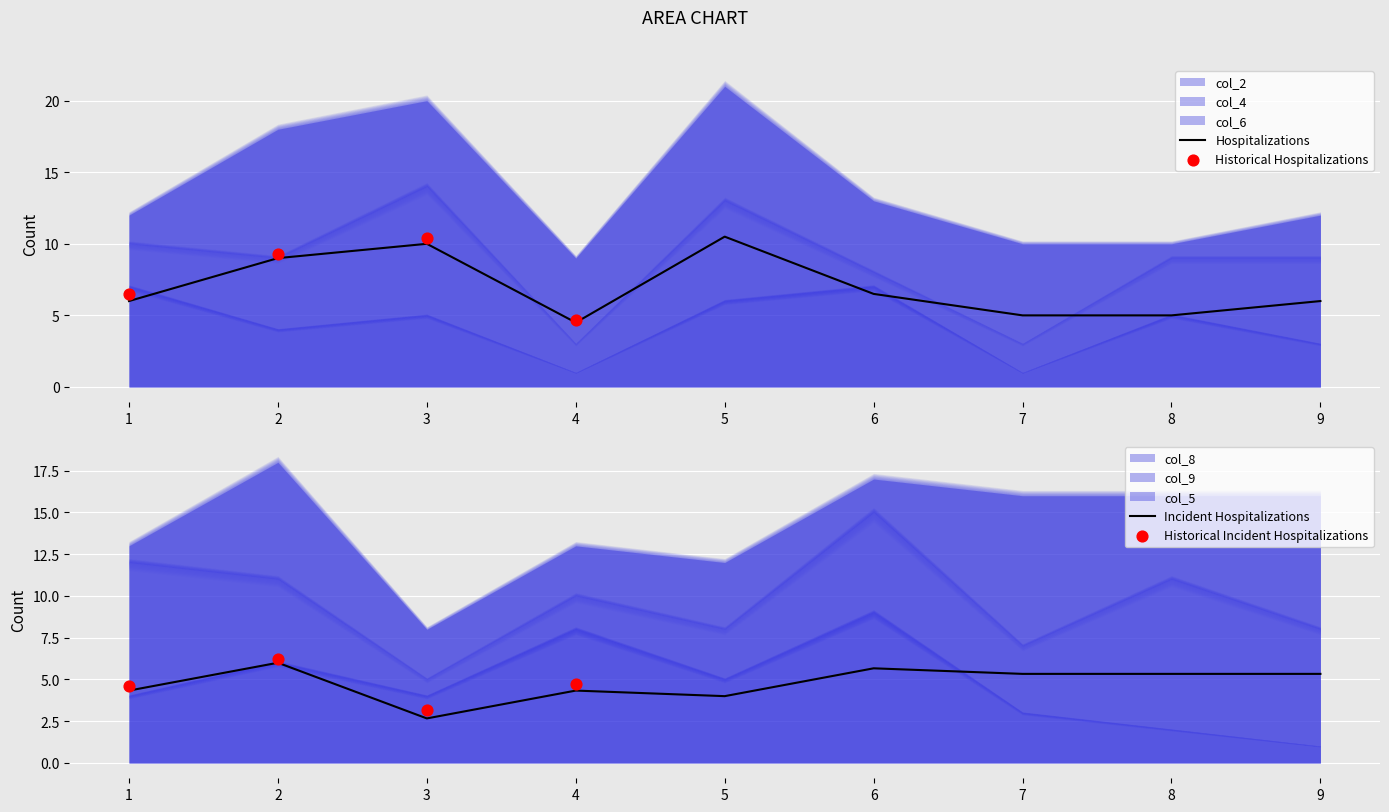

Which series has the largest total across all categories?

col_6